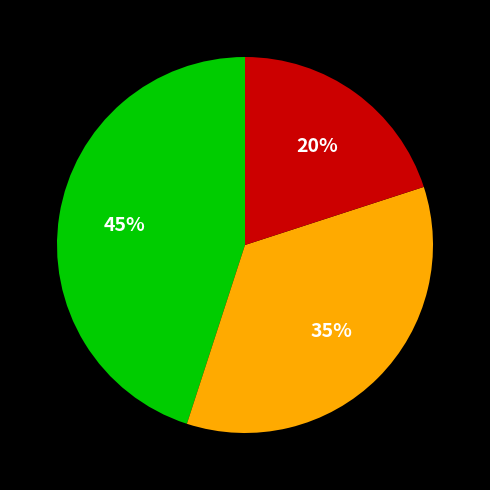

Is there a majority slice in this chart?

No